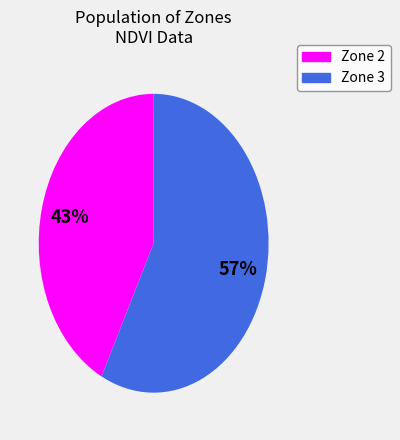

Do Zone 3 and Zone 2 together represent more than half of the pie?

Yes